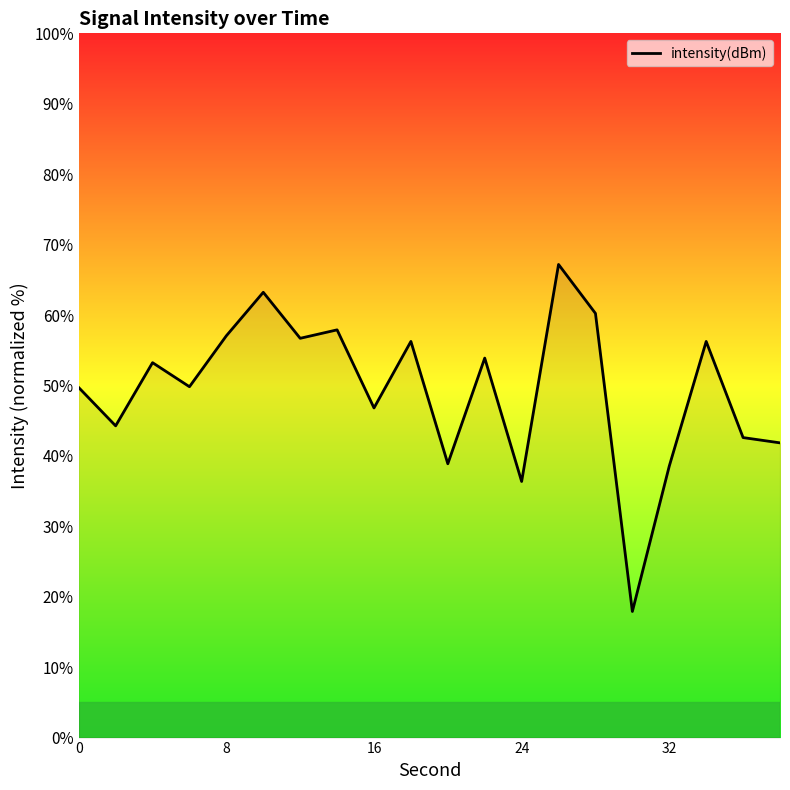

What is the minimum value shown in the chart?

17.9